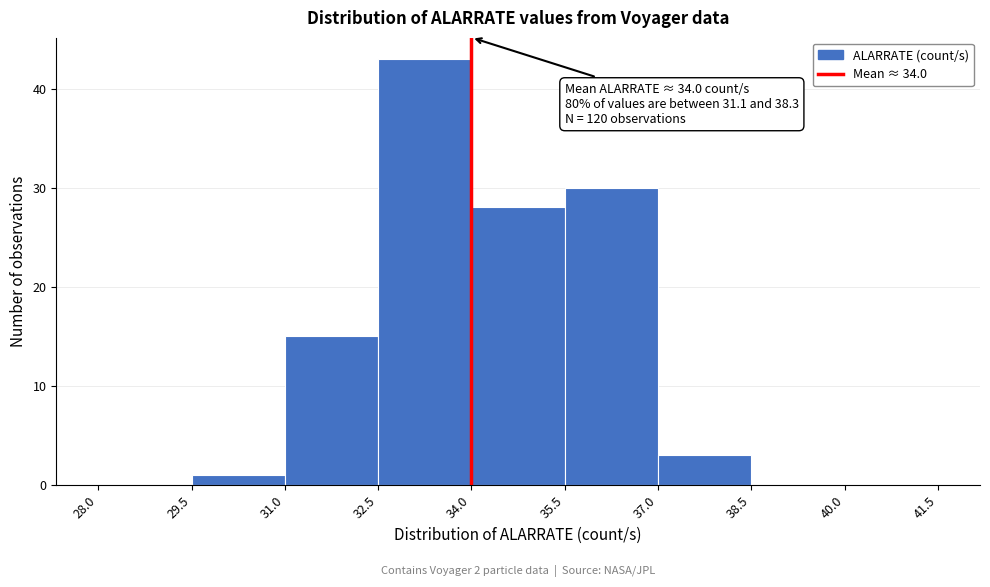

Over which range of the x-axis is the bar tallest?

32.5 to 34.0